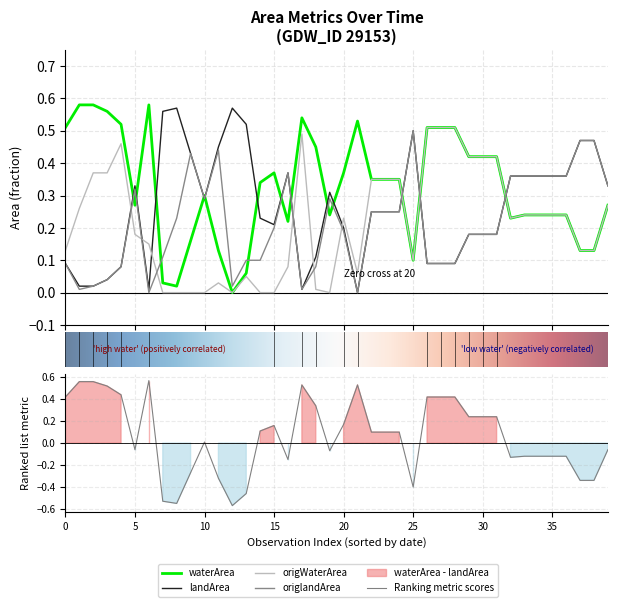

In landArea, how many points are lower than both neighbors (excluding endpoints)?

5